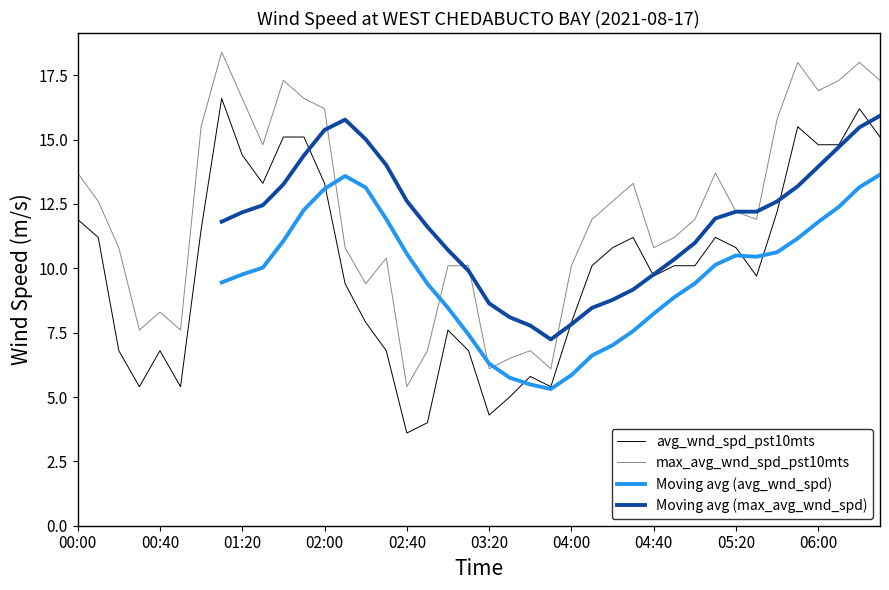

True or false: avg_wnd_spd_pst10mts and max_avg_wnd_spd_pst10mts cross at least once.

False